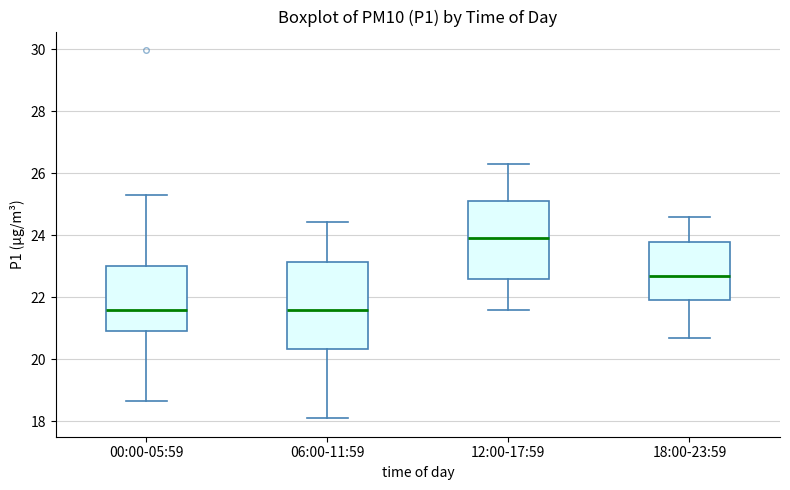

Reading left to right, read every box against the y-axis: the position of its median line, the range the box covers, and the ends of its whiskers. The values are not printed on the chart, so give them approximately, as read against the axis.

00:00-05:59: median 21.6, box 21.0 to 23.0, whiskers 18.6 to 25.4
06:00-11:59: median 21.6, box 20.4 to 23.2, whiskers 18.2 to 24.4
12:00-17:59: median 24.0, box 22.6 to 25.2, whiskers 21.6 to 26.4
18:00-23:59: median 22.8, box 22.0 to 23.8, whiskers 20.8 to 24.6